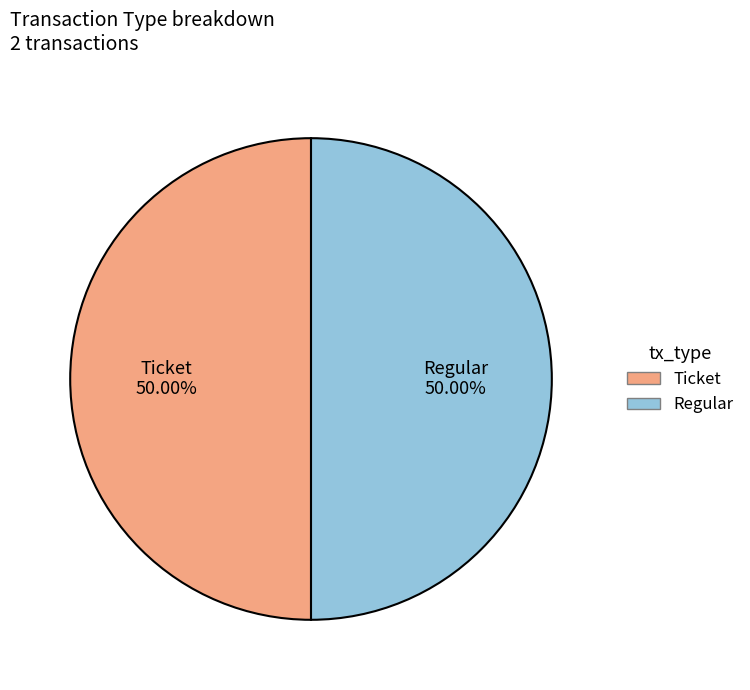

Is the sum of Ticket and Regular greater than half?

Yes